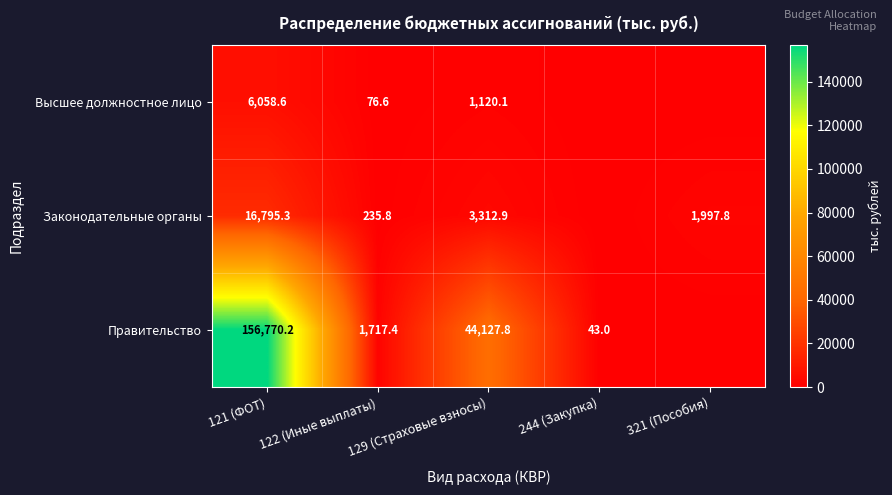

True or false: Высшее должностное лицо has a value of 1868.2 at 129 (Страховые взносы).

False